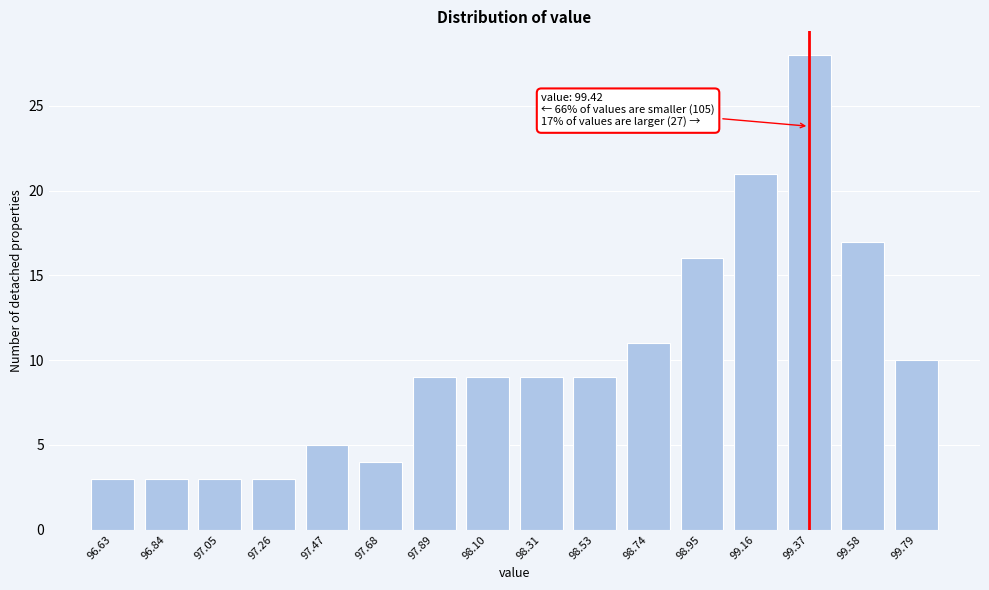

Reading right to left, transcribe all the data shown in this chart.

99.79=10	99.58=17	99.37=28	99.16=21	98.95=16	98.74=11	98.53=9	98.31=9	98.10=9	97.89=9	97.68=4	97.47=5	97.26=3	97.05=3	96.84=3	96.63=3